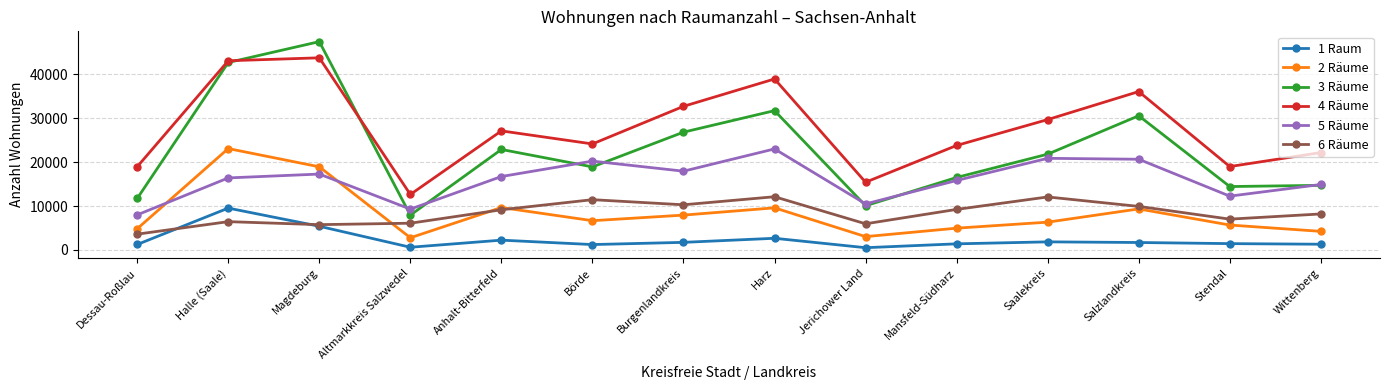

How many distinct data groups are displayed?

6